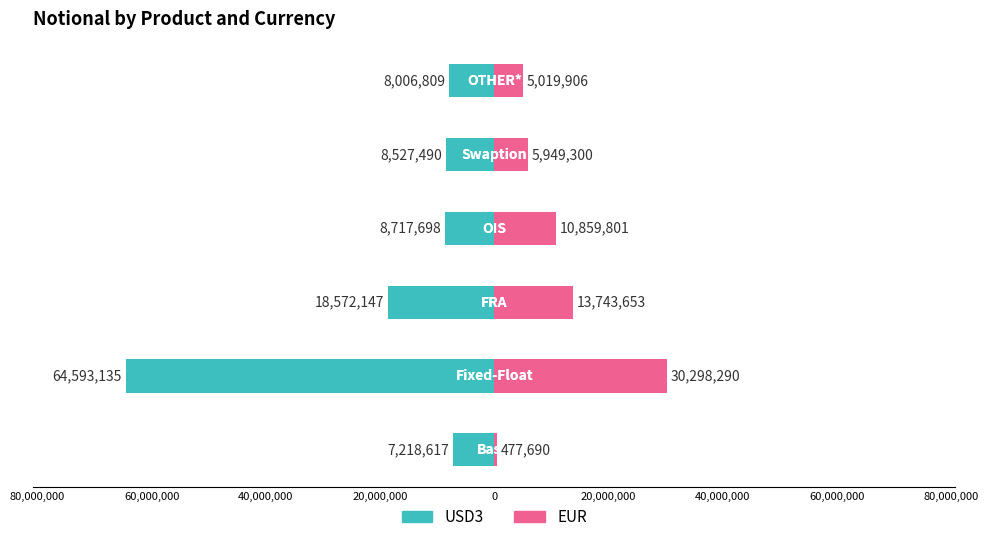

What are all the series names shown in the legend?

USD3, EUR